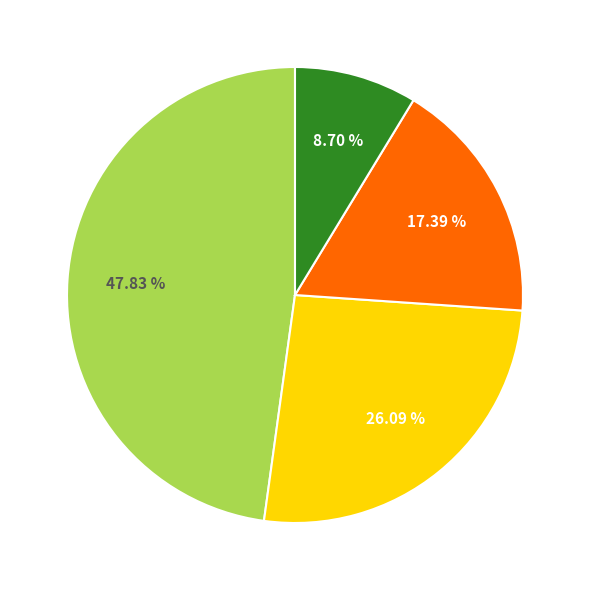

Does any single category account for the majority?

No